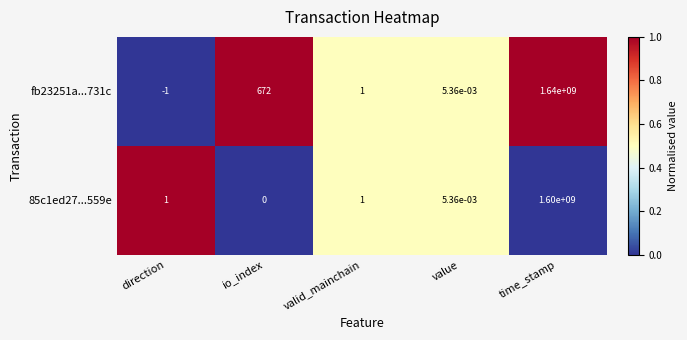

What is the spread (max minus min) of values at io_index?

672.0